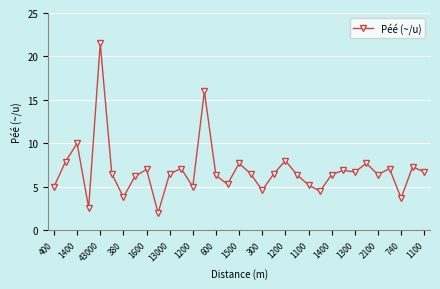

Count the number of categories in the chart.

33